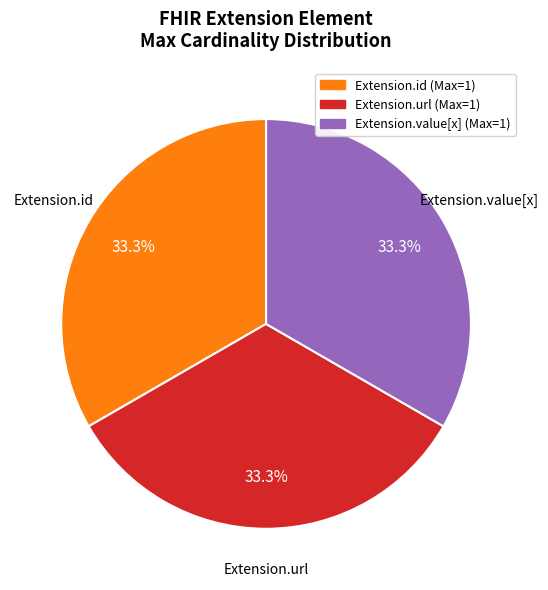

Is there any slice that represents more than half of the pie?

No